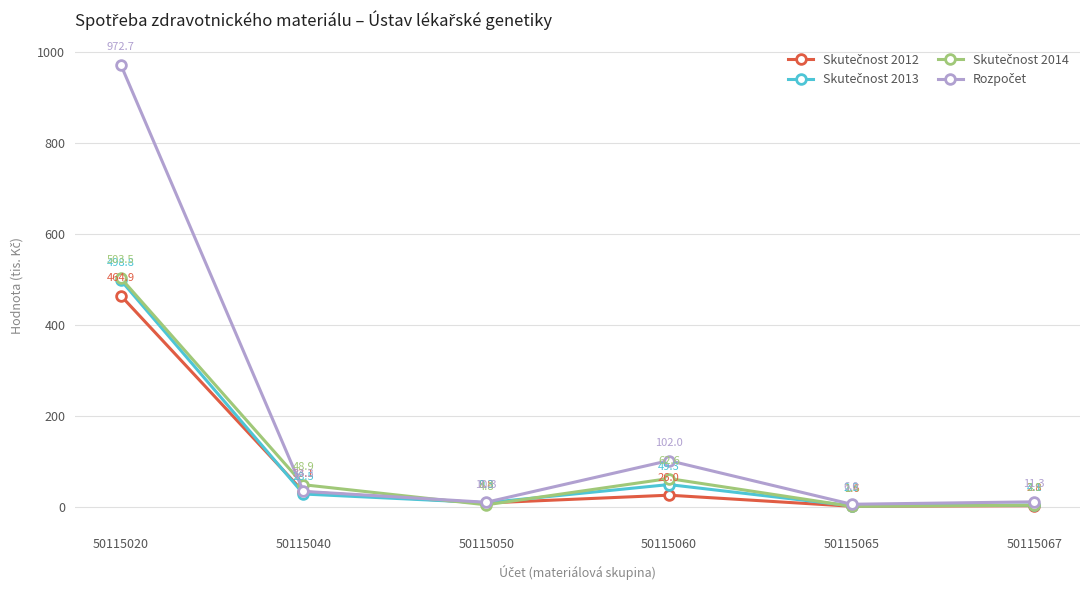

At which category is the sum across all series the highest?

50115020